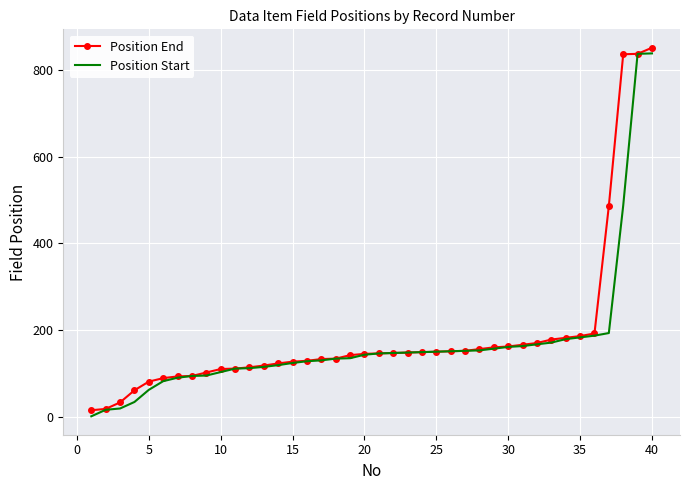

What is the highest value of the Position End series?

851